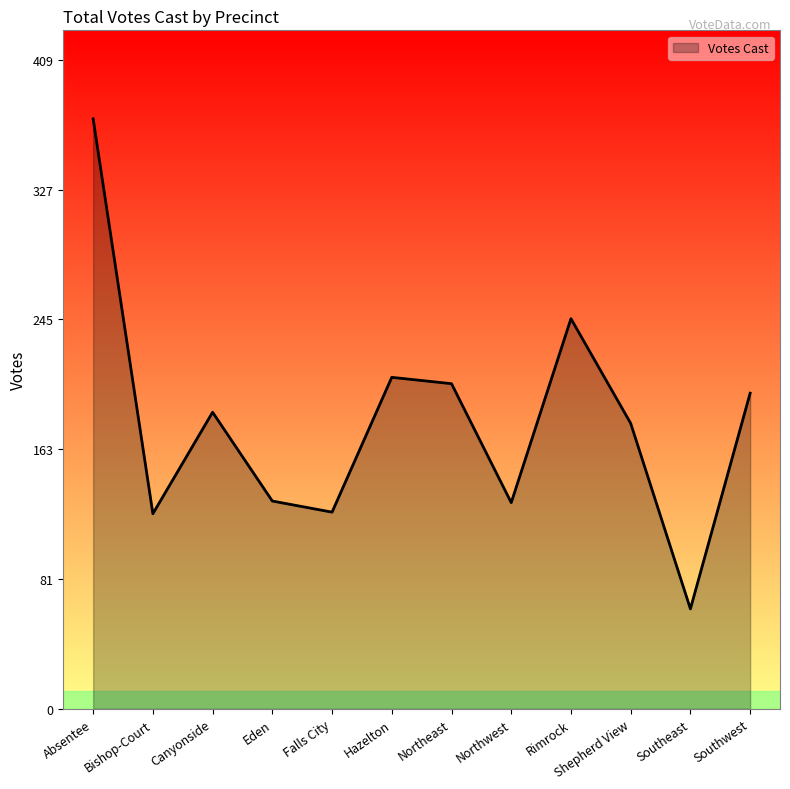

Where is the data nearest to the value 217?

Hazelton